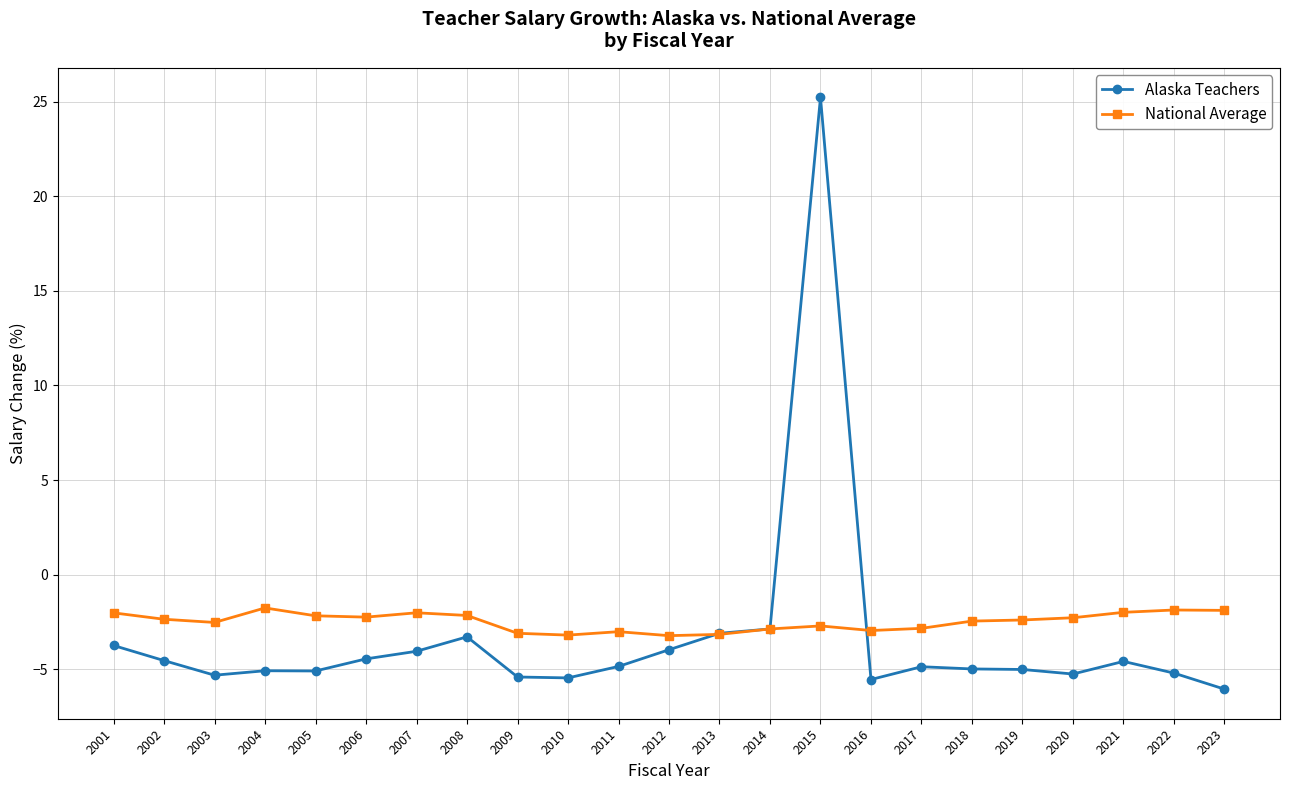

What is the difference between the highest and lowest values at 2009?

2.3